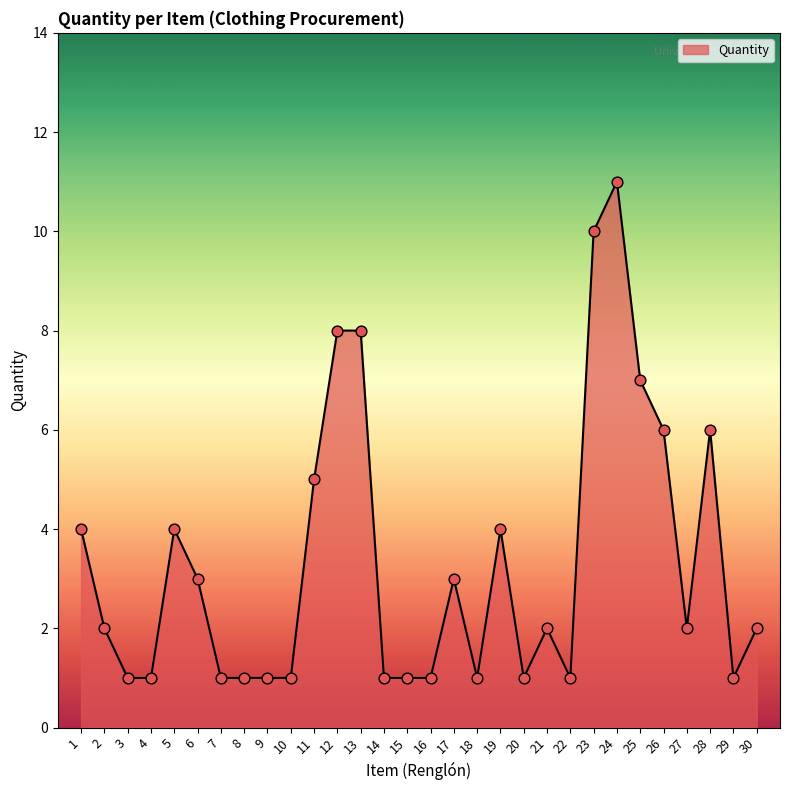

What is the change in value from 25 to 26?

-1